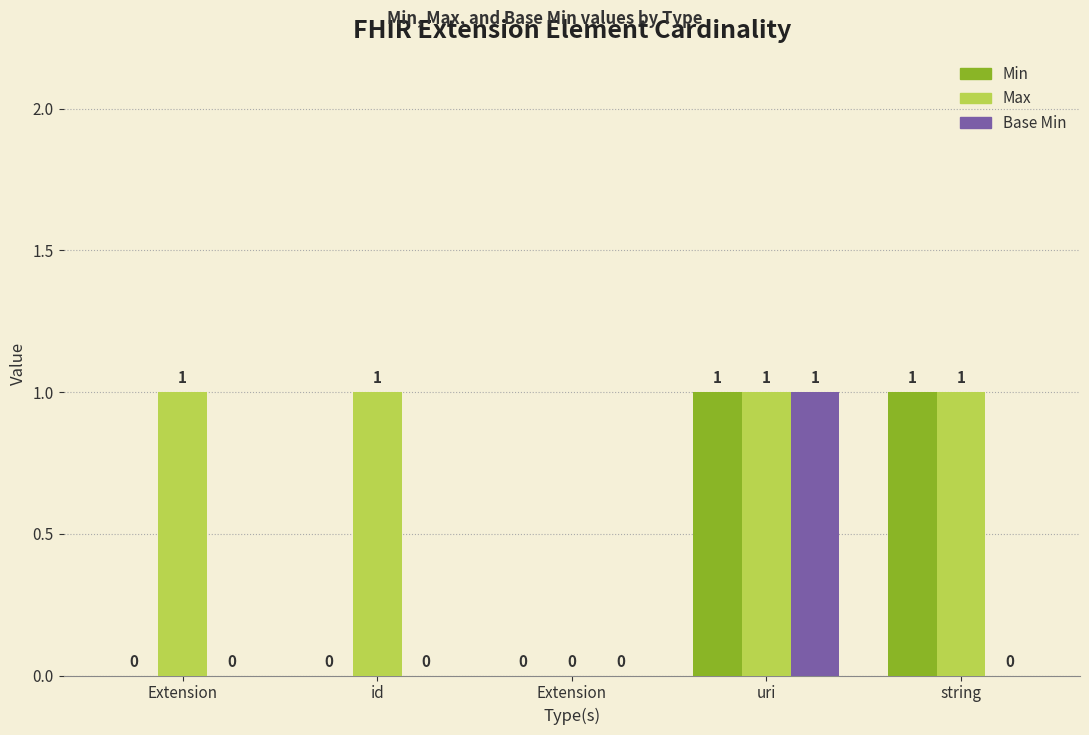

Is it true that Max equals 1 at Extension?

False